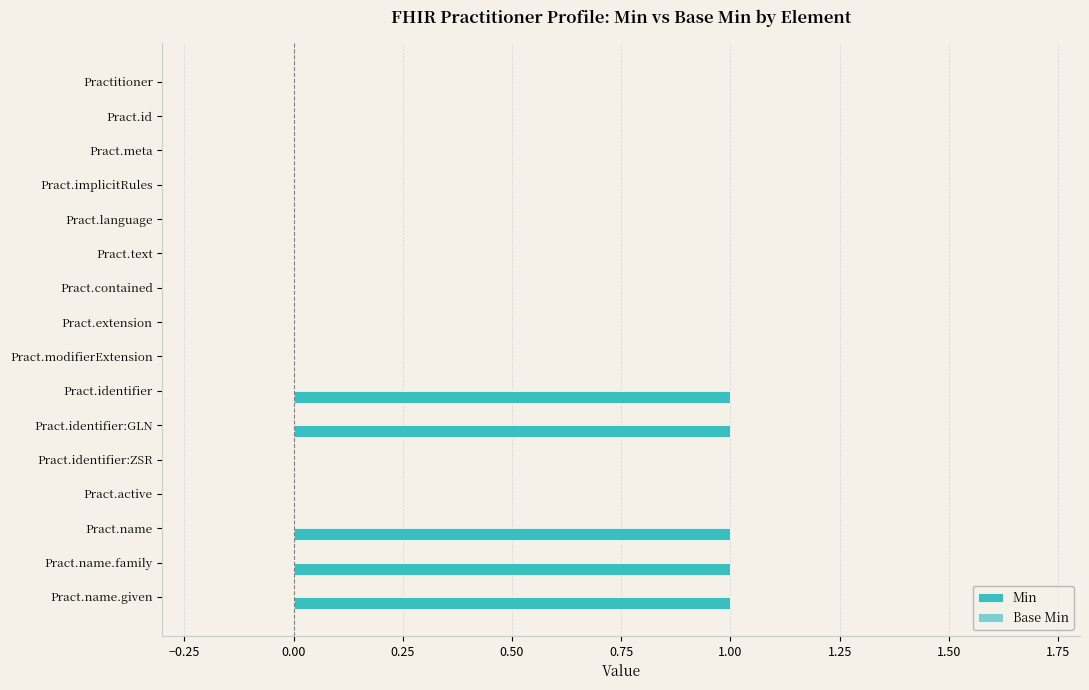

True or false: the data shows 1 at Pract.contained.

False